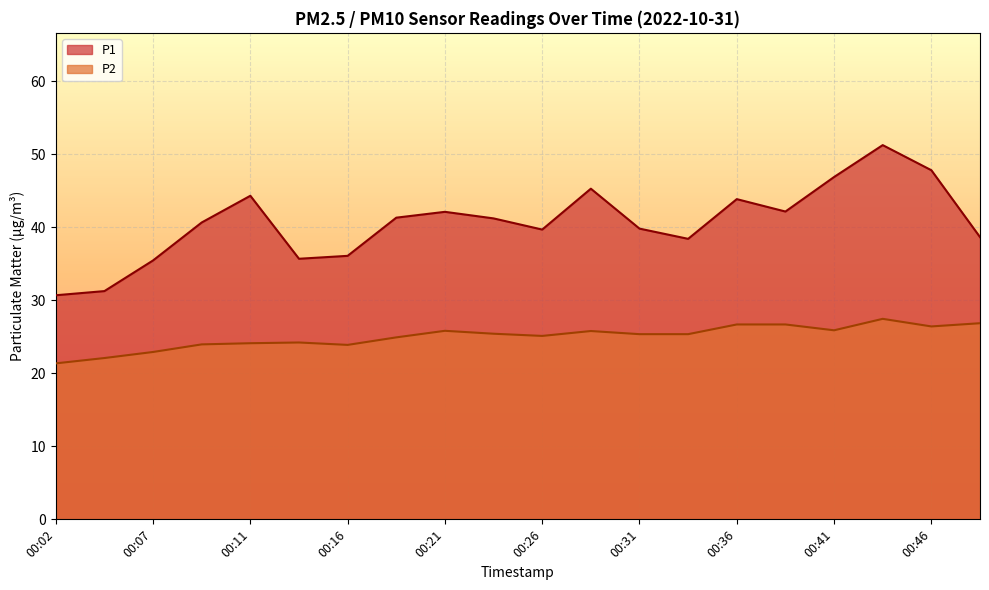

Is the value of P2 at 00:34 greater than the value of P1 at 00:31?

No